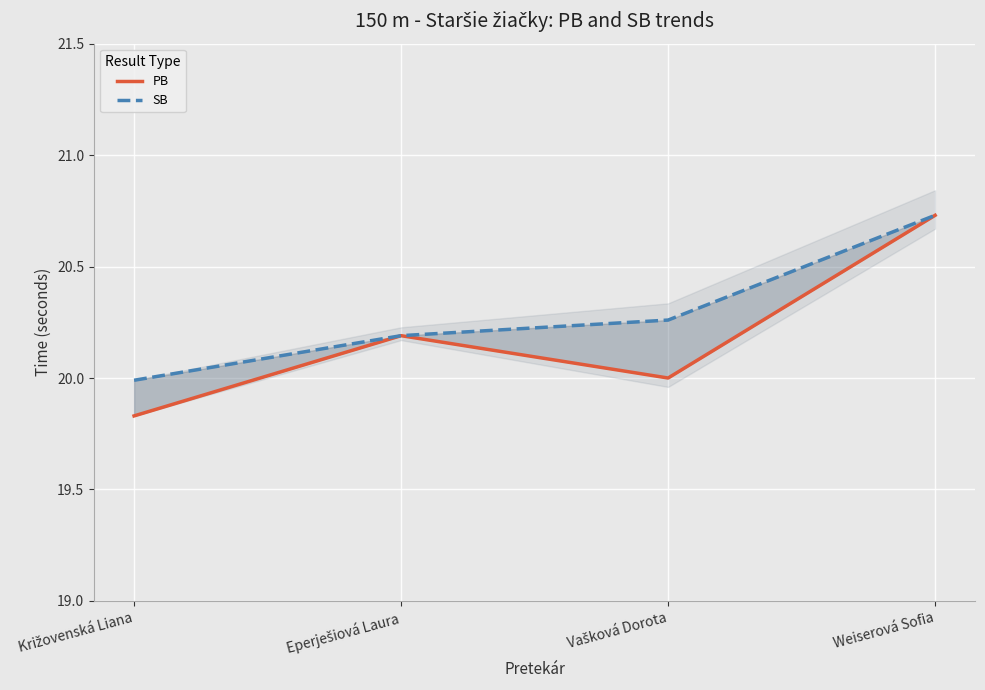

How many PB values are between 20 and 21?

3